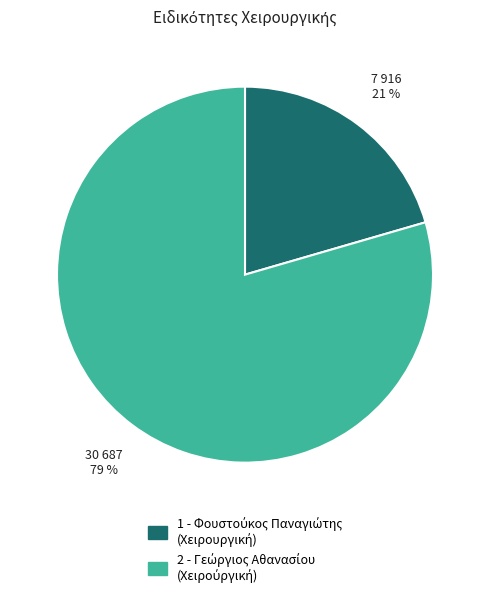

Is there any slice that represents more than half of the pie?

Yes